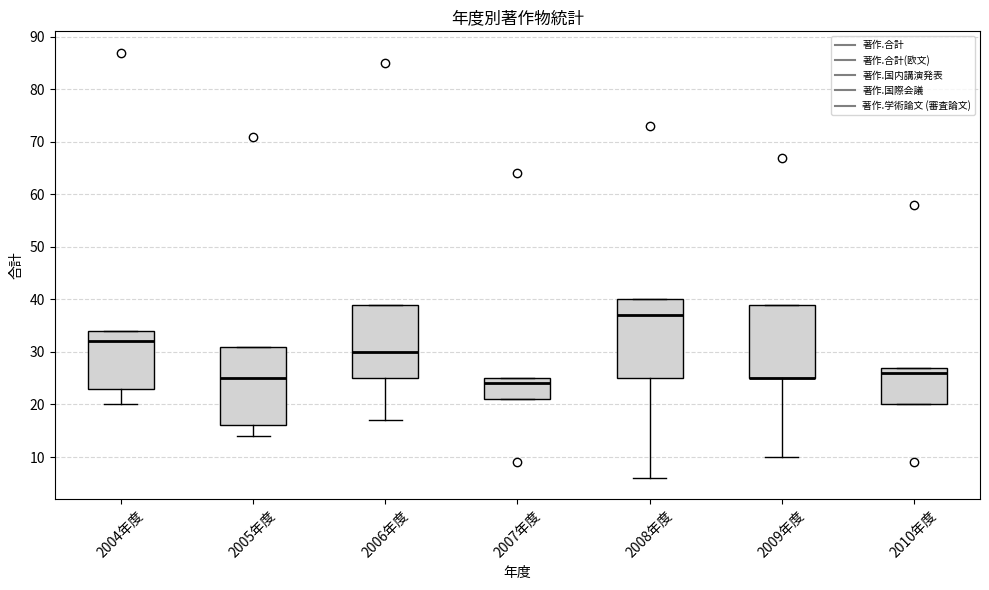

Where does the median line of the box for 2007年度 sit on the y-axis? The values are not printed on the chart, so give them approximately, as read against the axis.

24